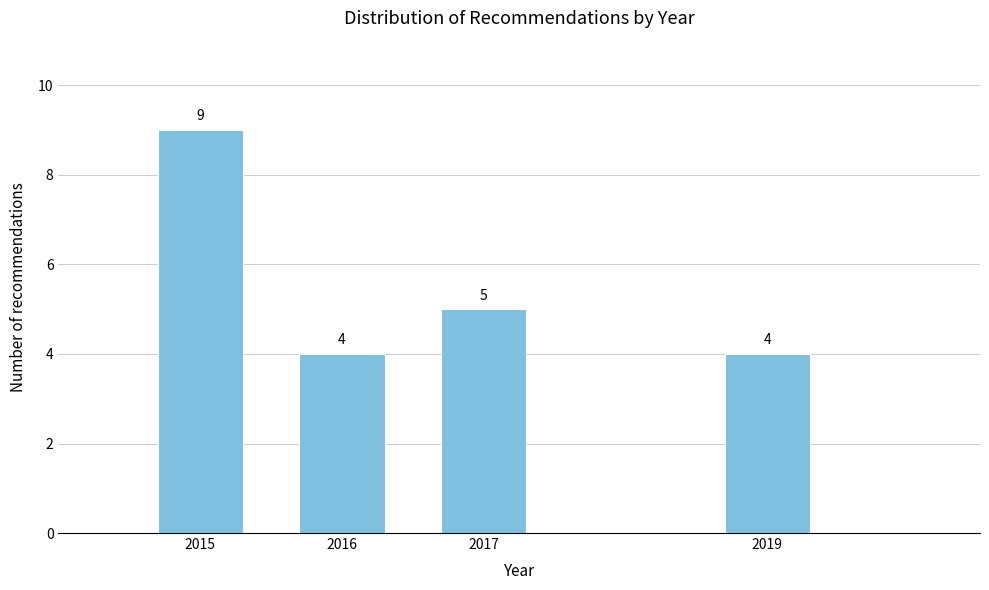

Reading left to right, extract all data points from this chart.

9	4	5	4